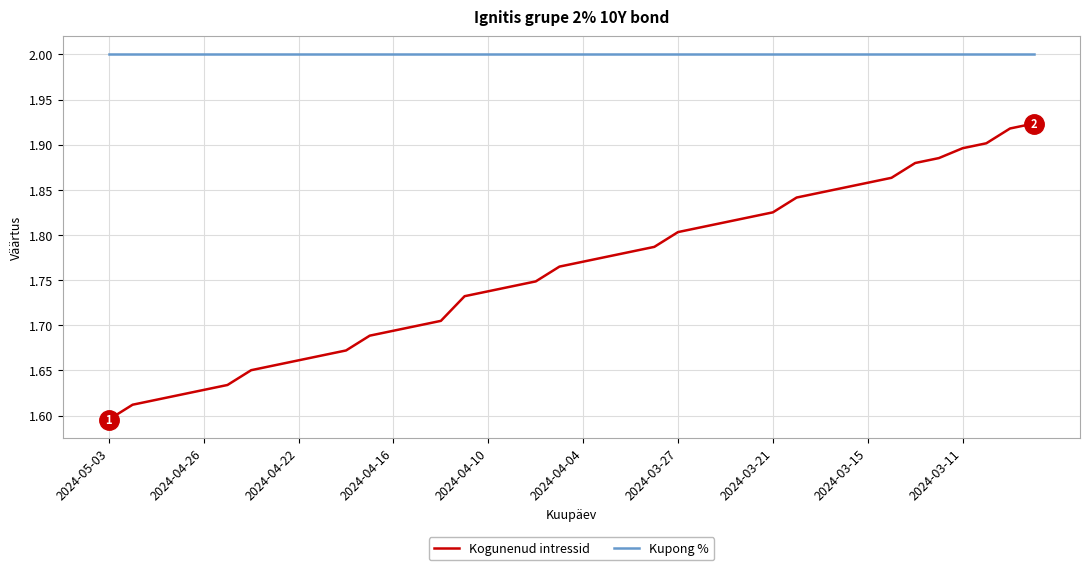

Count the number of data series in this chart.

2